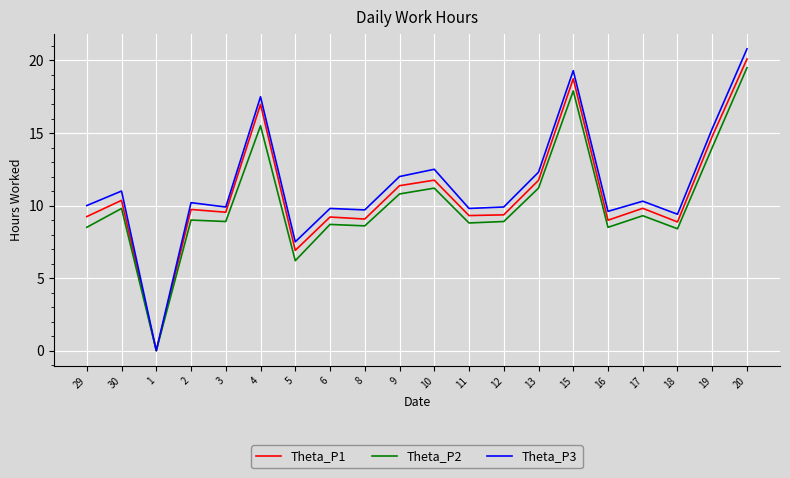

Is it true that Theta_P3 equals 9.9 at 3?

True